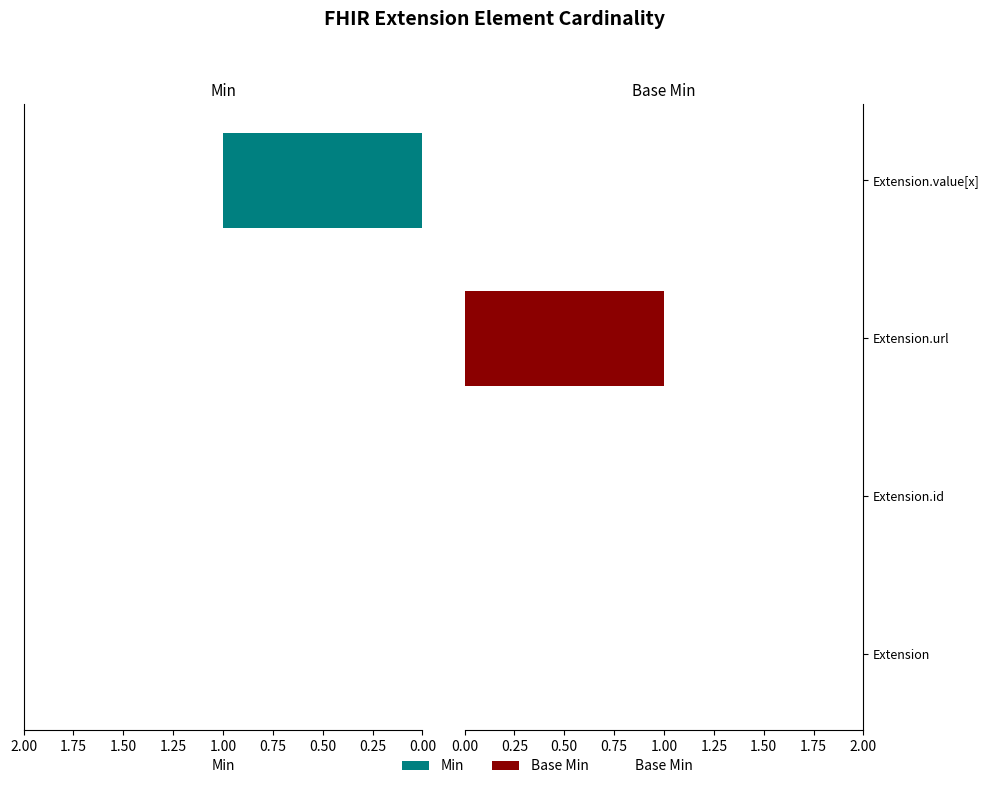

Is the value of Base Min at Extension.url greater than the value of Min at Extension?

Yes